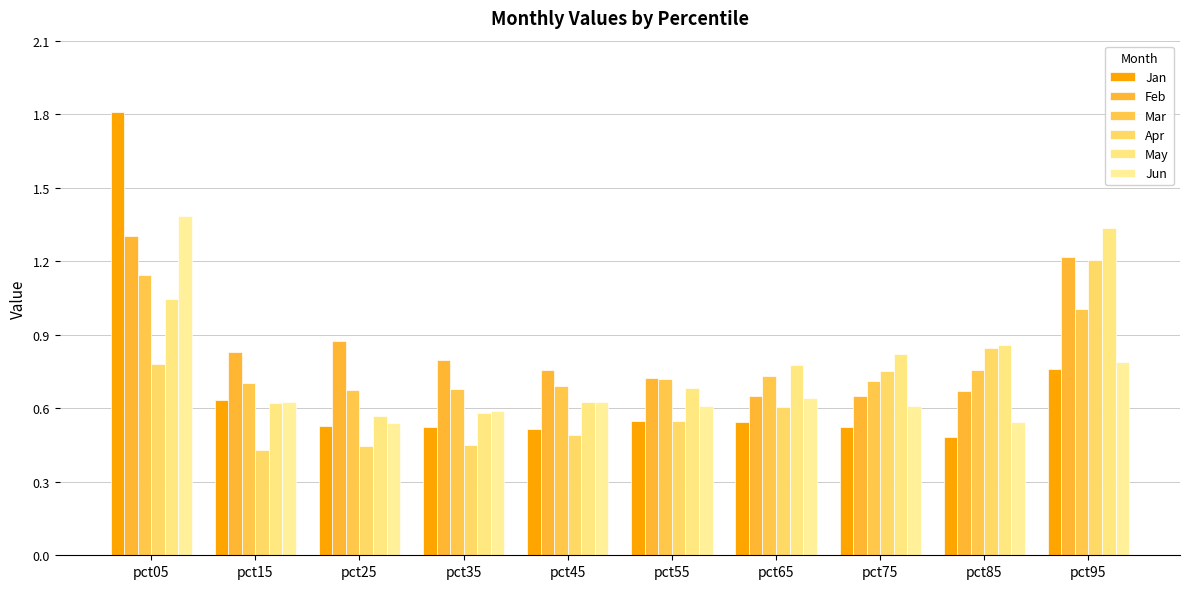

Between pct35 and pct75, which is larger?

pct35